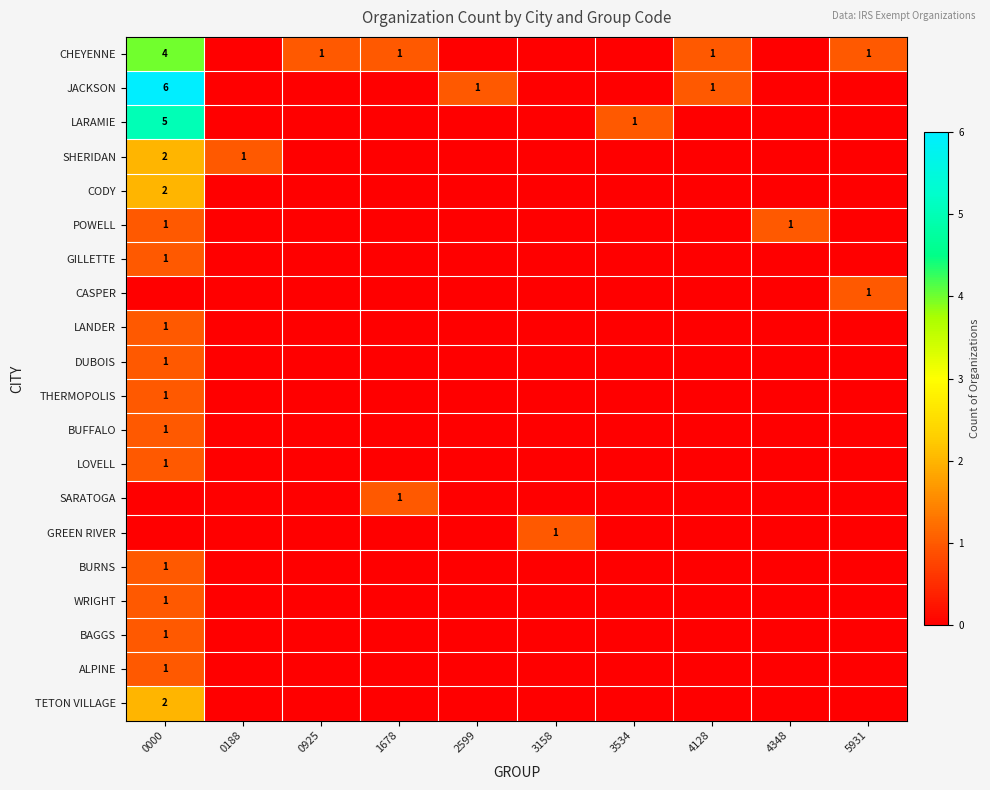

True or false: GILLETTE has a value of 1 at 0000.

True